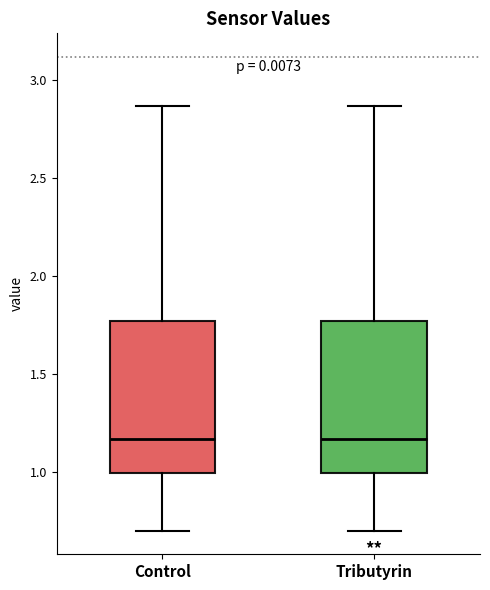

Reading left to right, transcribe this box plot: for each box, give where its median line is, the range the box spans, and where its two whiskers end, as read against the y-axis. The values are not printed on the chart, so give them approximately, as read against the axis.

Control: median 1.15, box 1.00 to 1.75, whiskers 0.70 to 2.85
Tributyrin: median 1.15, box 1.00 to 1.75, whiskers 0.70 to 2.85